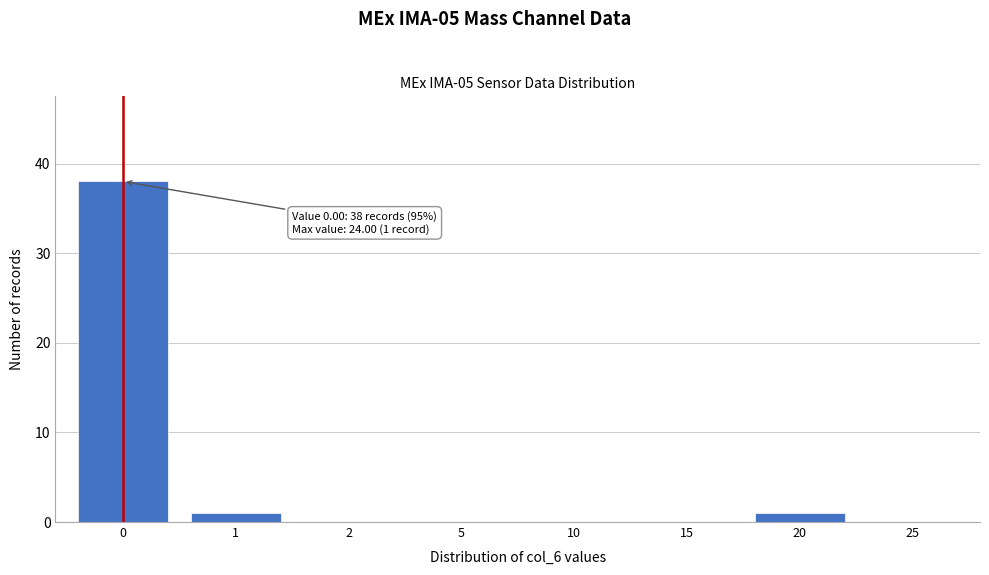

Reading left to right, transcribe all the data shown in this chart.

0=38	1=1	2=0	5=0	10=0	15=0	20=1	25=0